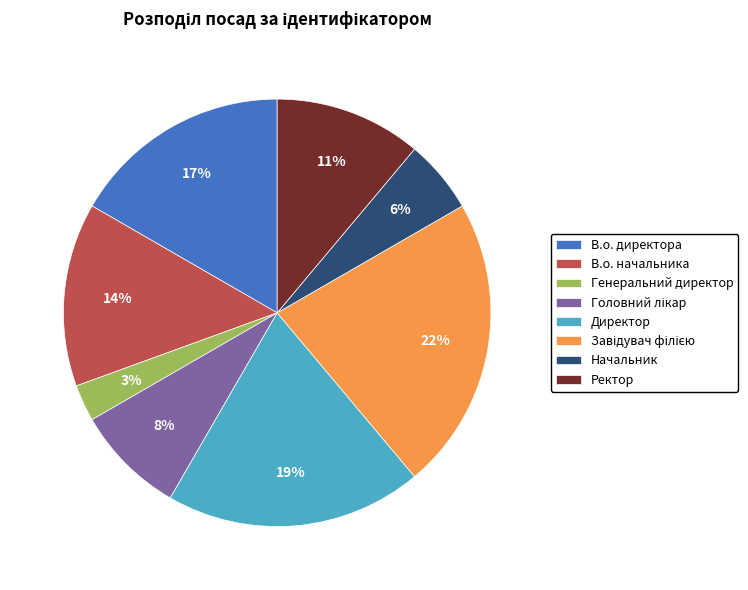

Do Директор and Генеральний директор together represent more than half of the pie?

No